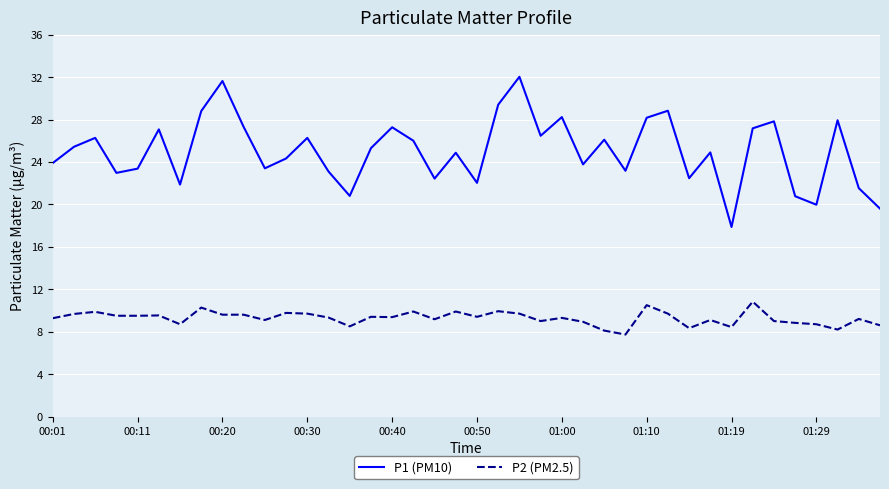

What is the difference between the second highest and second lowest values in the P1 (PM10) series?

12.0